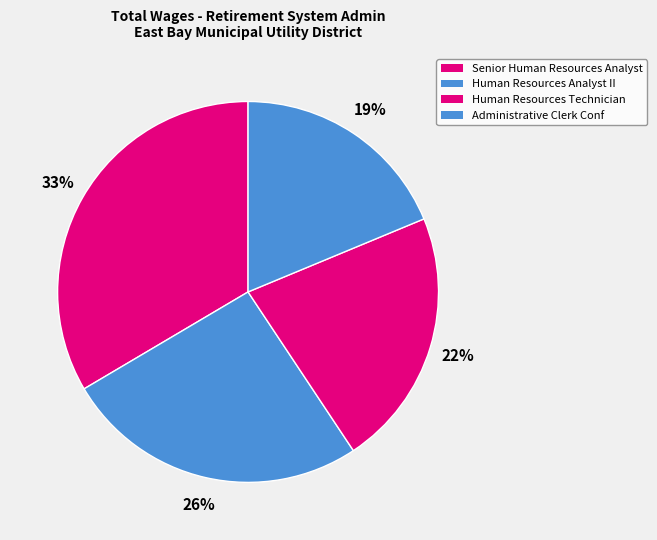

To the nearest percent, what portion does Human Resources Technician represent?

22%